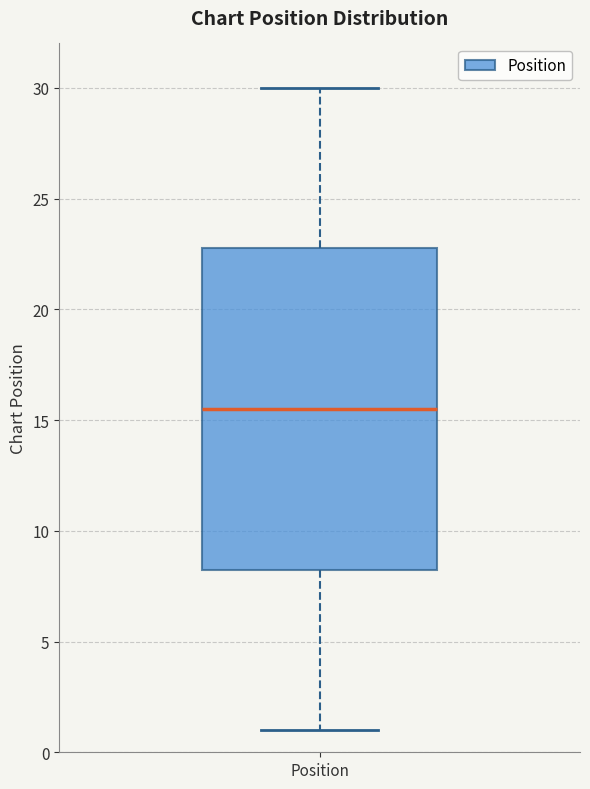

Transcribe this box plot: give where the median line is, the range the box spans, and where the two whiskers end, as read against the y-axis. The values are not printed on the chart, so give them approximately, as read against the axis.

median 15.5, box 8.5 to 23.0, whiskers 1.0 to 30.0